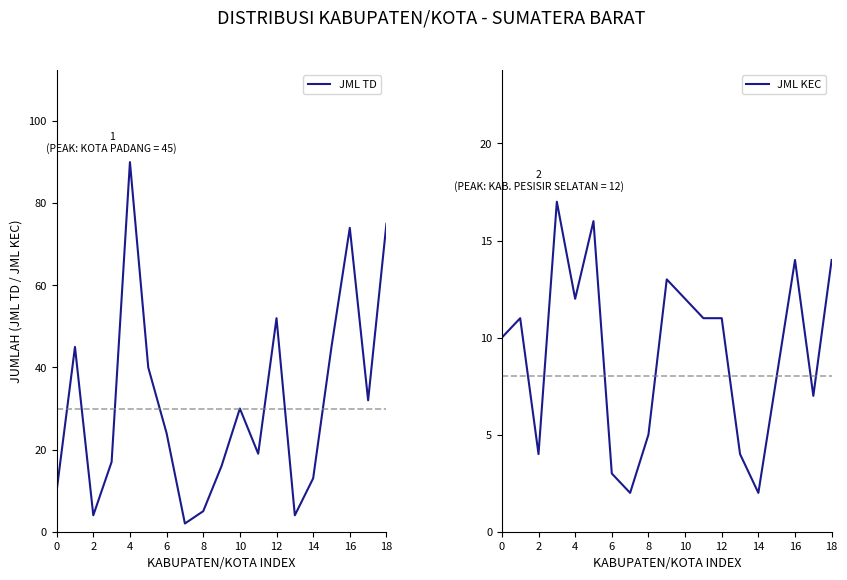

True or false: JML TD has a value of 75 at 18.

True